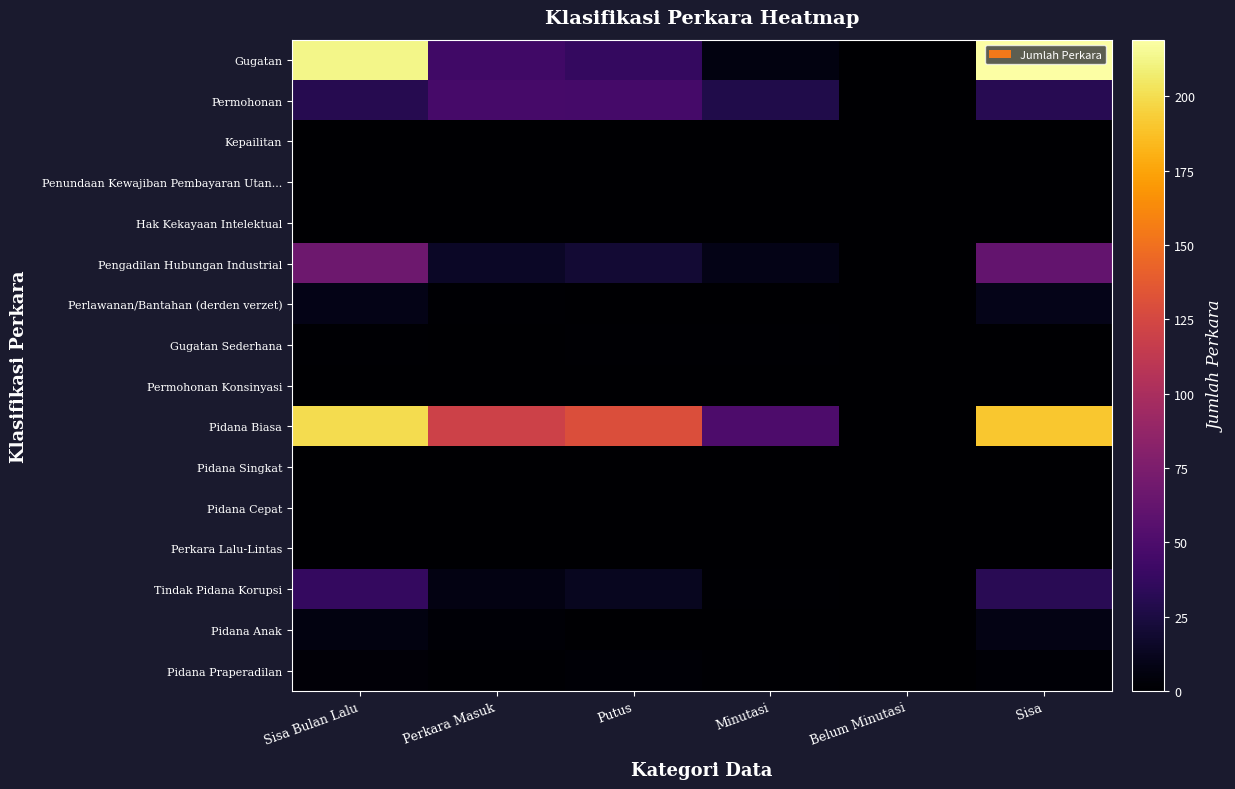

Reading left to right, transcribe all the data shown in this chart.

Gugatan: Sisa Bulan Lalu=213	Perkara Masuk=43	Putus=37	Minutasi=6	Belum Minutasi=0	Sisa=219
Permohonan: Sisa Bulan Lalu=30	Perkara Masuk=47	Putus=46	Minutasi=28	Belum Minutasi=0	Sisa=31
Kepailitan: Sisa Bulan Lalu=0	Perkara Masuk=0	Putus=0	Minutasi=0	Belum Minutasi=0	Sisa=0
Penundaan Kewajiban Pembayaran Utan...: Sisa Bulan Lalu=0	Perkara Masuk=0	Putus=0	Minutasi=0	Belum Minutasi=0	Sisa=0
Hak Kekayaan Intelektual: Sisa Bulan Lalu=0	Perkara Masuk=0	Putus=0	Minutasi=0	Belum Minutasi=0	Sisa=0
Pengadilan Hubungan Industrial: Sisa Bulan Lalu=67	Perkara Masuk=15	Putus=20	Minutasi=9	Belum Minutasi=0	Sisa=62
Perlawanan/Bantahan (derden verzet): Sisa Bulan Lalu=9	Perkara Masuk=1	Putus=0	Minutasi=0	Belum Minutasi=0	Sisa=10
Gugatan Sederhana: Sisa Bulan Lalu=1	Perkara Masuk=0	Putus=1	Minutasi=1	Belum Minutasi=0	Sisa=0
Permohonan Konsinyasi: Sisa Bulan Lalu=0	Perkara Masuk=0	Putus=0	Minutasi=0	Belum Minutasi=0	Sisa=0
Pidana Biasa: Sisa Bulan Lalu=200	Perkara Masuk=120	Putus=130	Minutasi=50	Belum Minutasi=0	Sisa=190
Pidana Singkat: Sisa Bulan Lalu=0	Perkara Masuk=0	Putus=0	Minutasi=0	Belum Minutasi=0	Sisa=0
Pidana Cepat: Sisa Bulan Lalu=0	Perkara Masuk=0	Putus=0	Minutasi=0	Belum Minutasi=0	Sisa=0
Perkara Lalu-Lintas: Sisa Bulan Lalu=0	Perkara Masuk=0	Putus=0	Minutasi=0	Belum Minutasi=0	Sisa=0
Tindak Pidana Korupsi: Sisa Bulan Lalu=37	Perkara Masuk=7	Putus=12	Minutasi=1	Belum Minutasi=0	Sisa=32
Pidana Anak: Sisa Bulan Lalu=6	Perkara Masuk=2	Putus=0	Minutasi=0	Belum Minutasi=0	Sisa=8
Pidana Praperadilan: Sisa Bulan Lalu=3	Perkara Masuk=1	Putus=2	Minutasi=1	Belum Minutasi=0	Sisa=2